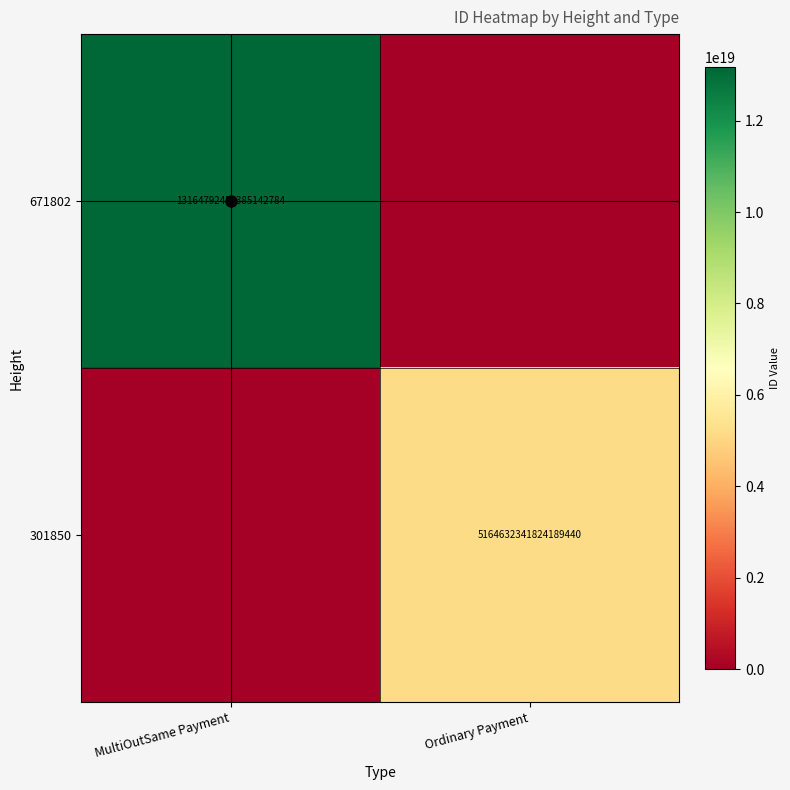

The value of 301850 at Ordinary Payment is 5164632341824189440. True or false?

True